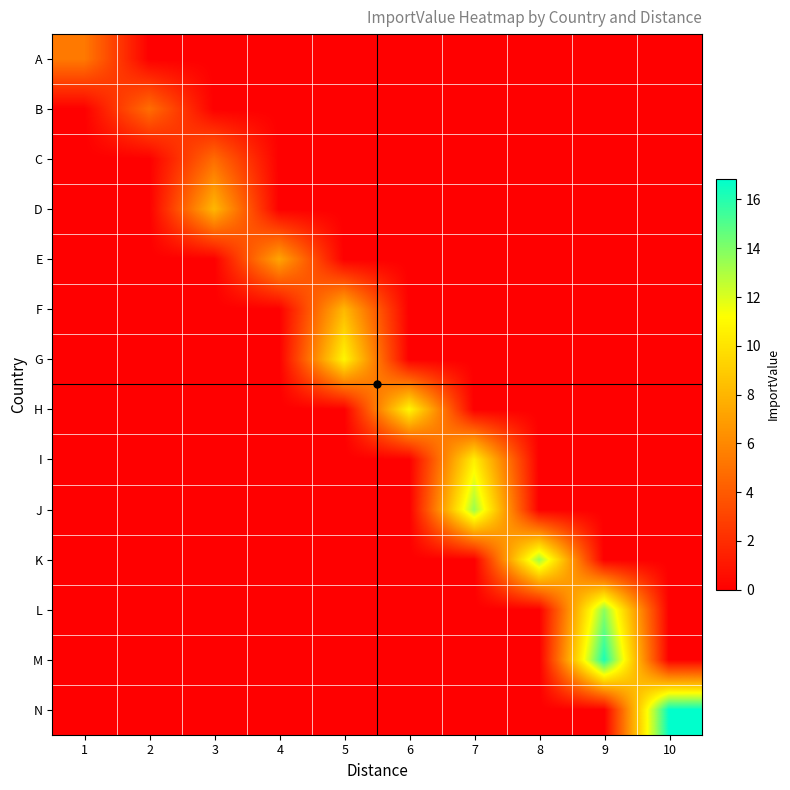

At how many categories does at least one series exceed 10?

6